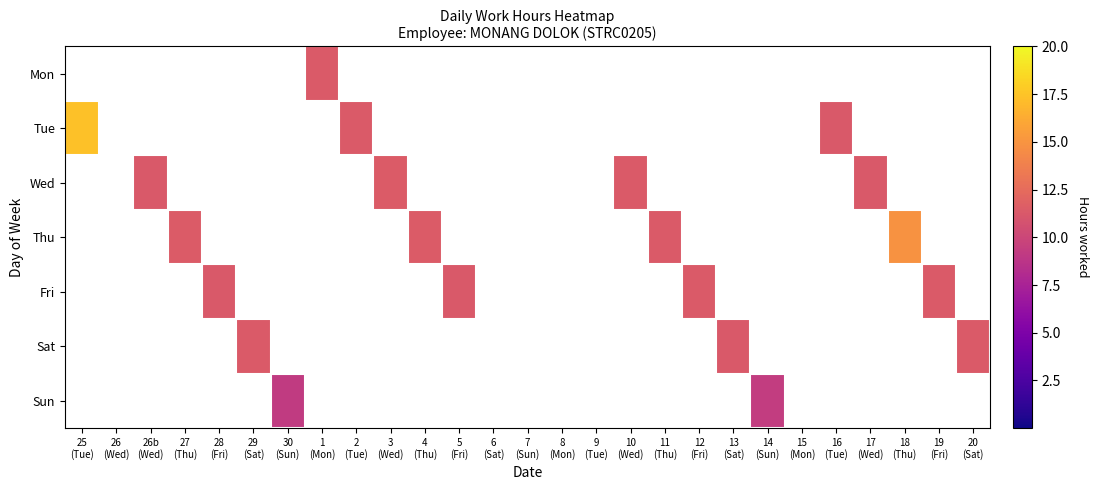

What is the maximum value shown in the chart?

17.4